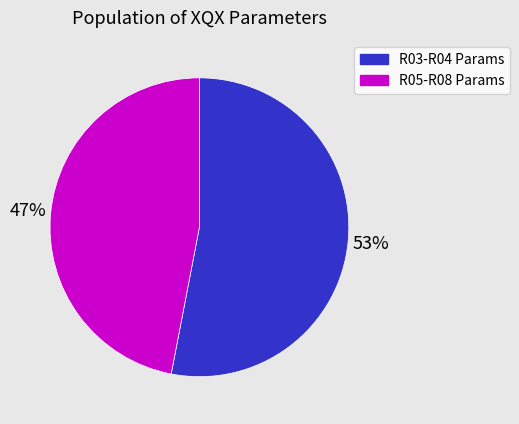

To the nearest percent, what is the combined percentage of R05-R08 Params and R03-R04 Params?

100%